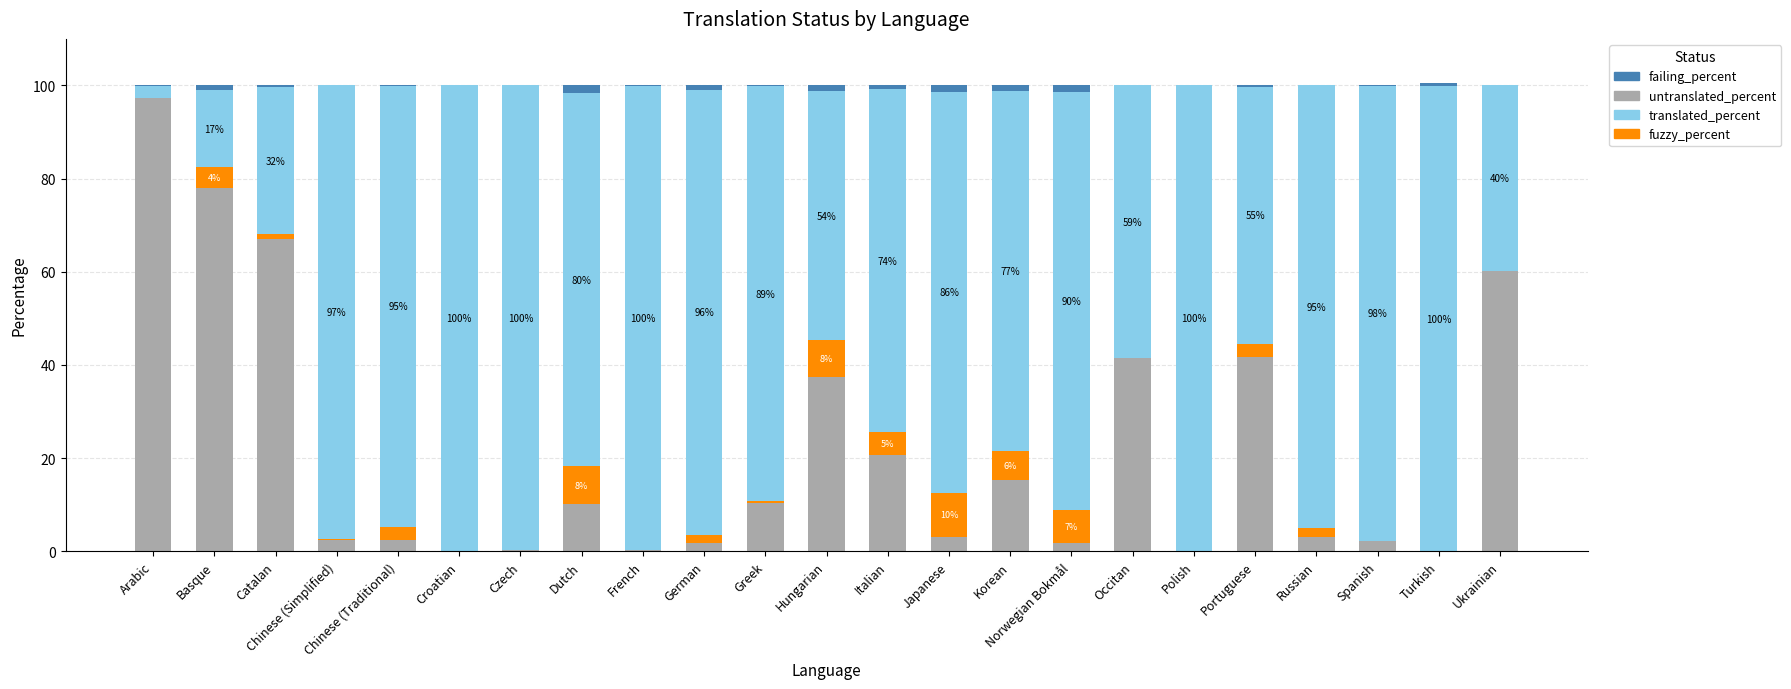

How many categories are shown in the chart?

23